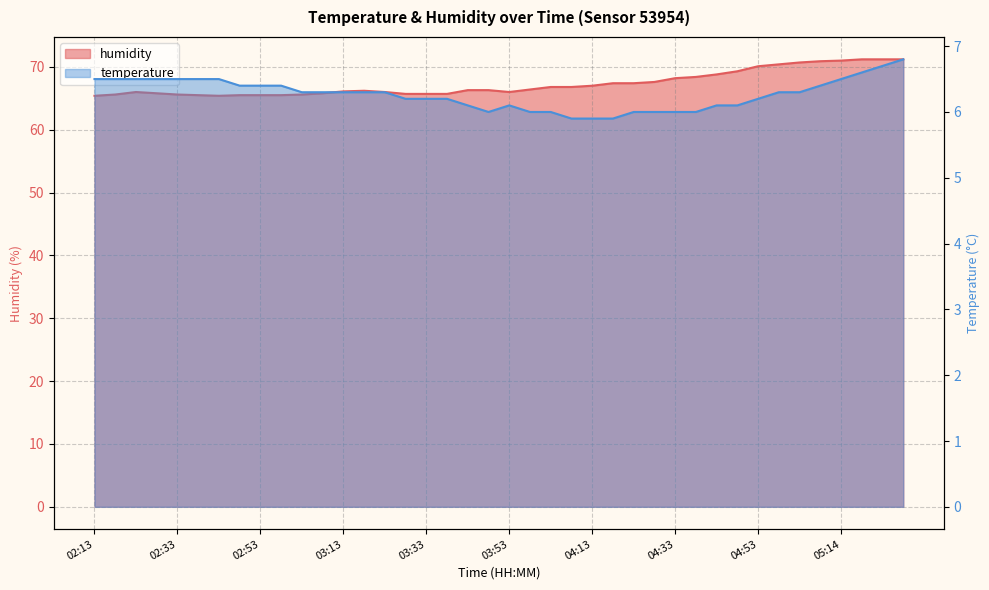

Reading left to right, extract all data points from this chart.

temperature: 02:13=6.5	02:19=6.5	02:23=6.5	02:28=6.5	02:33=6.5	02:38=6.5	02:43=6.5	02:48=6.4	02:53=6.4	02:58=6.4	03:03=6.3	03:08=6.3	03:13=6.3	03:18=6.3	03:23=6.3	03:28=6.2	03:33=6.2	03:38=6.2	03:43=6.1	03:48=6.0	03:53=6.1	03:58=6.0	04:03=6.0	04:08=5.9	04:13=5.9	04:18=5.9	04:23=6.0	04:28=6.0	04:33=6.0	04:38=6.0	04:43=6.1	04:48=6.1	04:53=6.2	04:59=6.3	05:03=6.3	05:09=6.4	05:14=6.5	05:18=6.6	05:23=6.7	05:28=6.8
humidity: 02:13=65.4	02:19=65.6	02:23=66.0	02:28=65.8	02:33=65.6	02:38=65.5	02:43=65.4	02:48=65.5	02:53=65.5	02:58=65.5	03:03=65.6	03:08=65.8	03:13=66.1	03:18=66.2	03:23=66.0	03:28=65.7	03:33=65.7	03:38=65.7	03:43=66.3	03:48=66.3	03:53=66.0	03:58=66.4	04:03=66.8	04:08=66.8	04:13=67.0	04:18=67.4	04:23=67.4	04:28=67.6	04:33=68.2	04:38=68.4	04:43=68.8	04:48=69.3	04:53=70.1	04:59=70.4	05:03=70.7	05:09=70.9	05:14=71.0	05:18=71.2	05:23=71.2	05:28=71.2